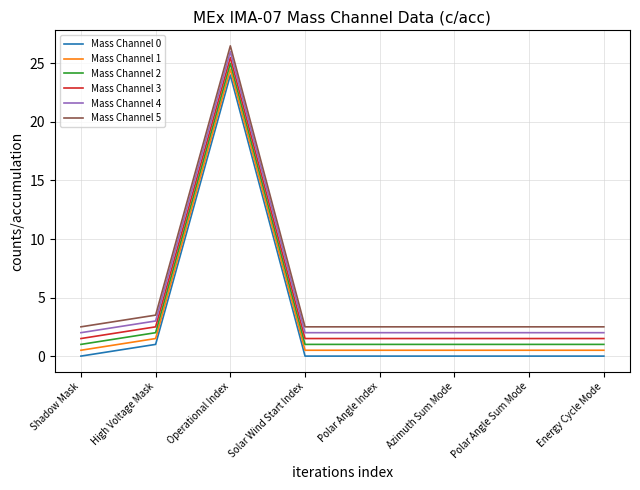

What position from the right is Operational Index?

6